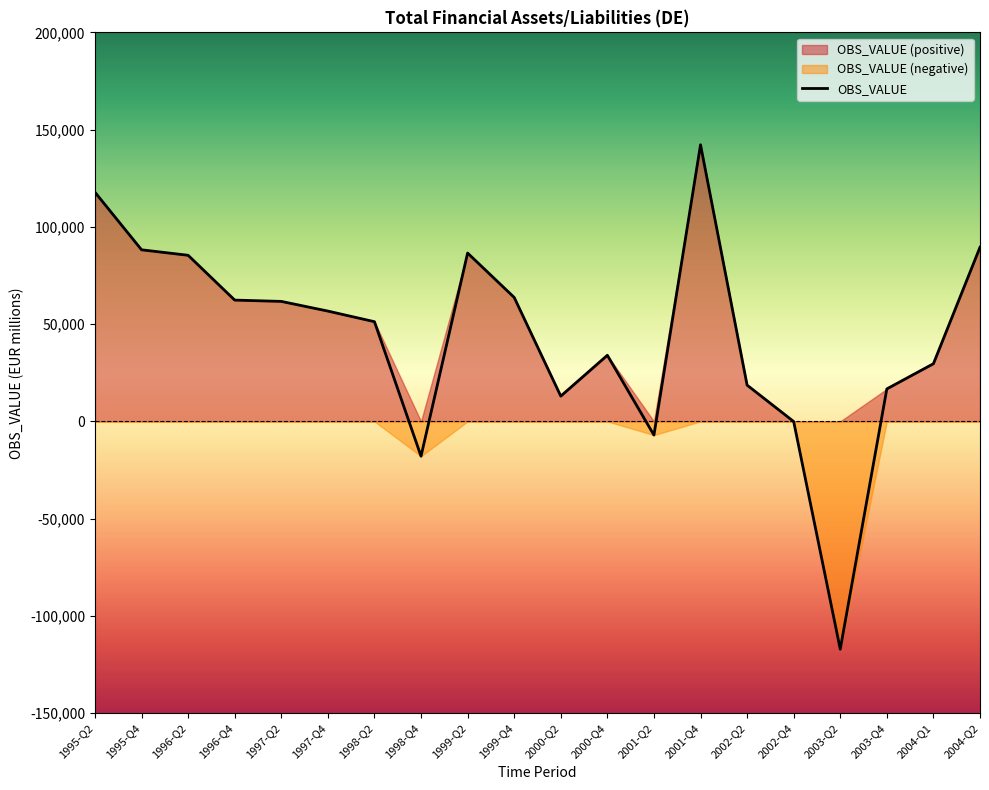

List the labels in order of value, largest first.

2001-Q4, 1995-Q2, 2004-Q2, 1995-Q4, 1999-Q2, 1996-Q2, 1999-Q4, 1996-Q4, 1997-Q2, 1997-Q4, 1998-Q2, 2000-Q4, 2004-Q1, 2002-Q2, 2003-Q4, 2000-Q2, 2002-Q4, 2001-Q2, 1998-Q4, 2003-Q2